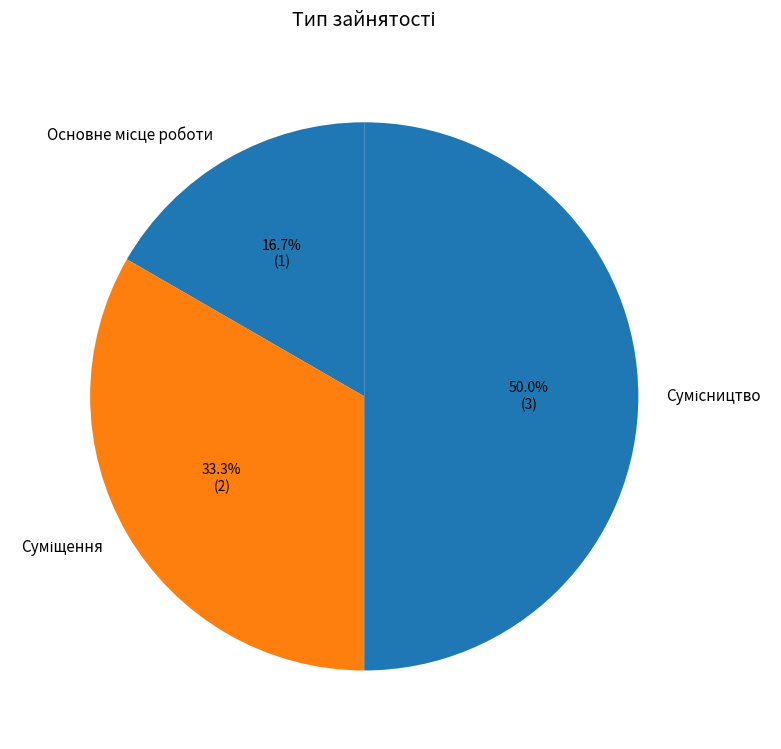

How many slices are in this pie chart?

3